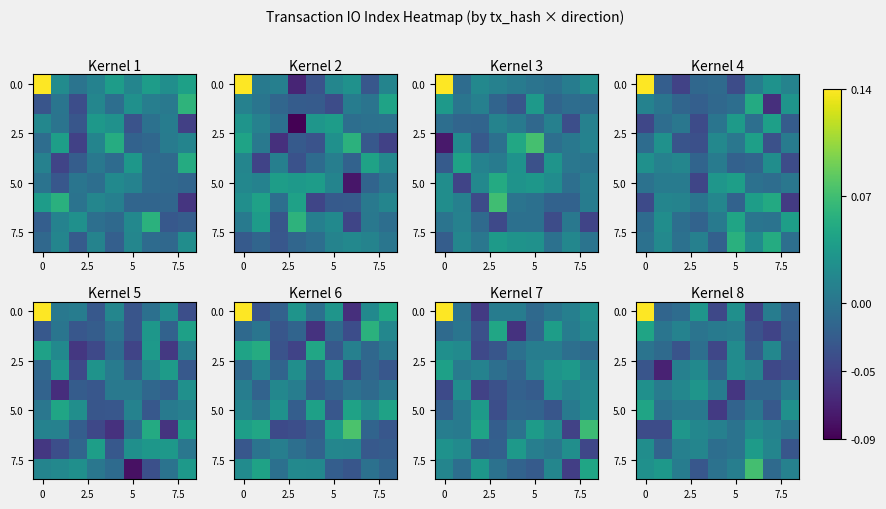

How many categories are shown in the chart?

9